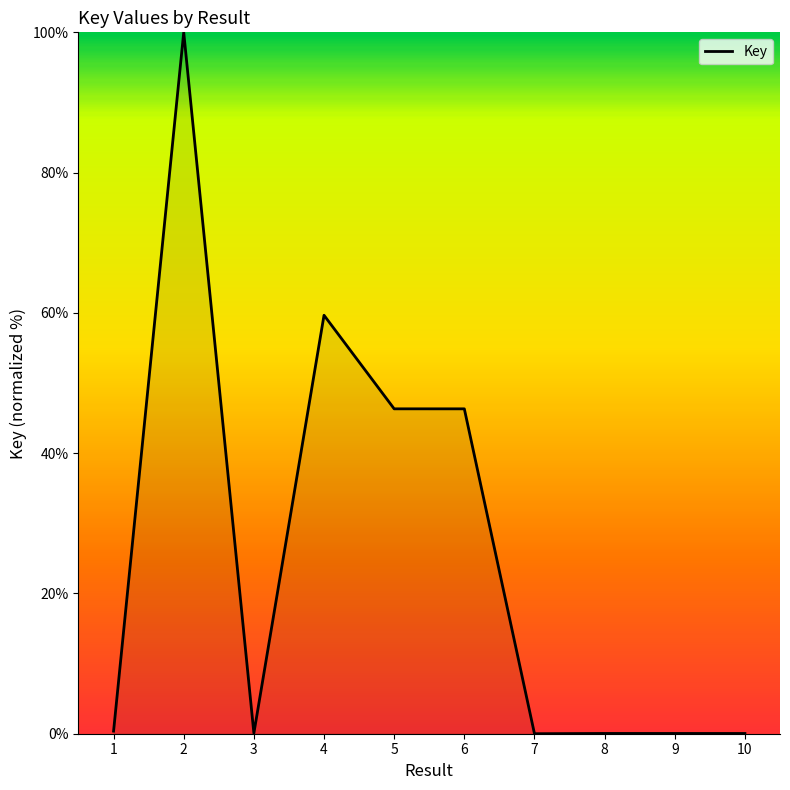

The value at 5 is 17.0. True or false?

False